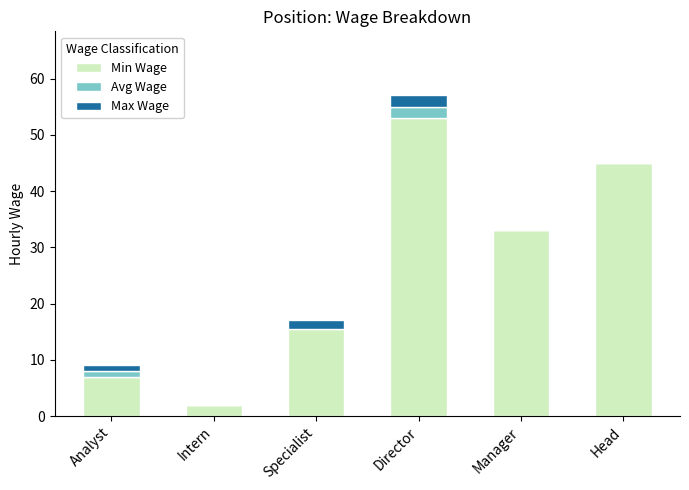

Is it true that Min Wage equals 22.6 at Director?

False